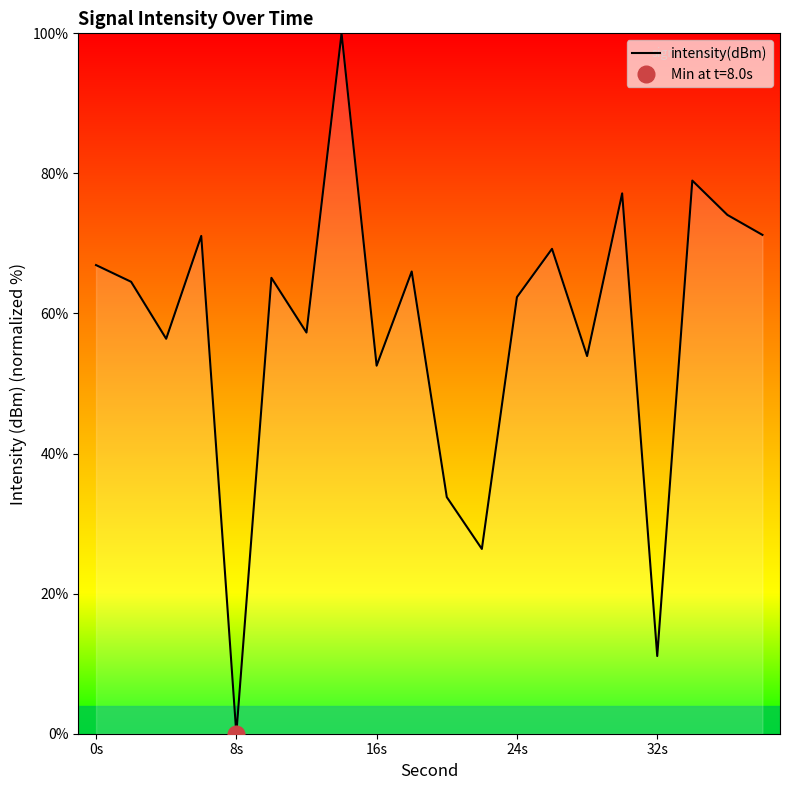

How many data points are above 65?

10